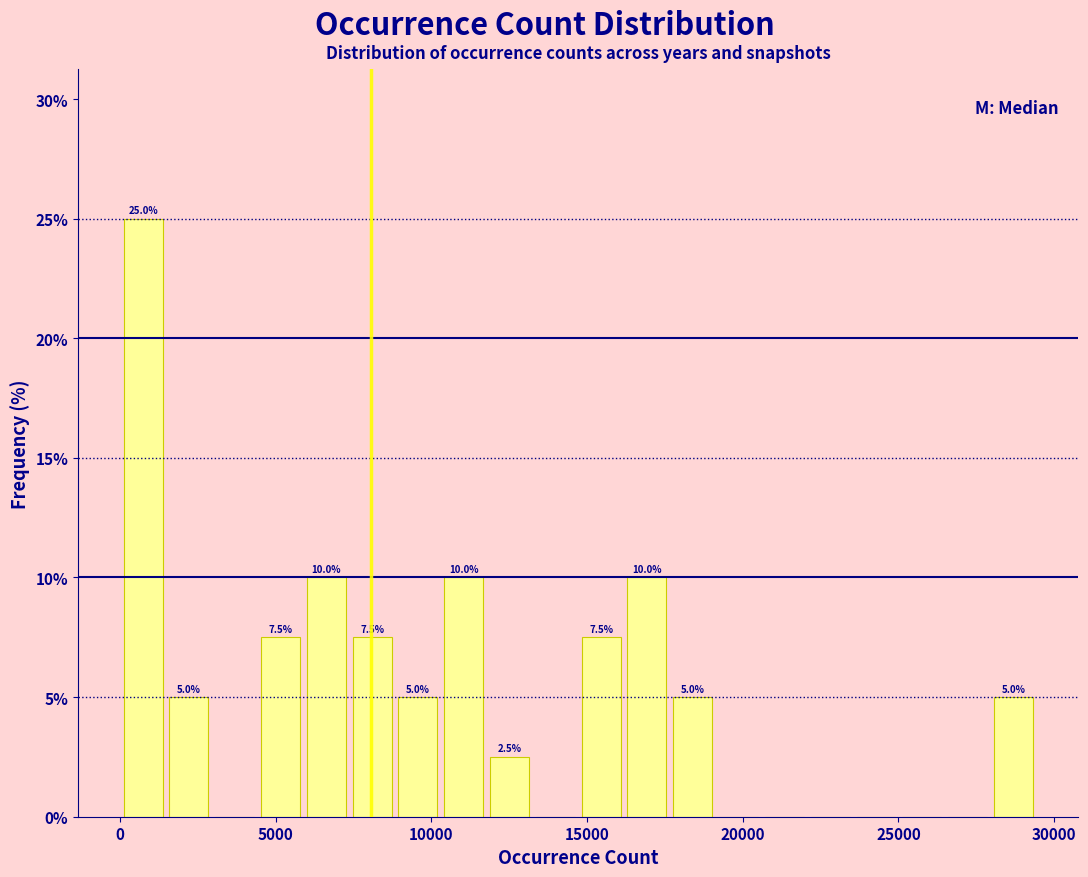

Around what value on the x-axis is the tallest bar? Give the approximate position of its centre, as read against the axis.

500